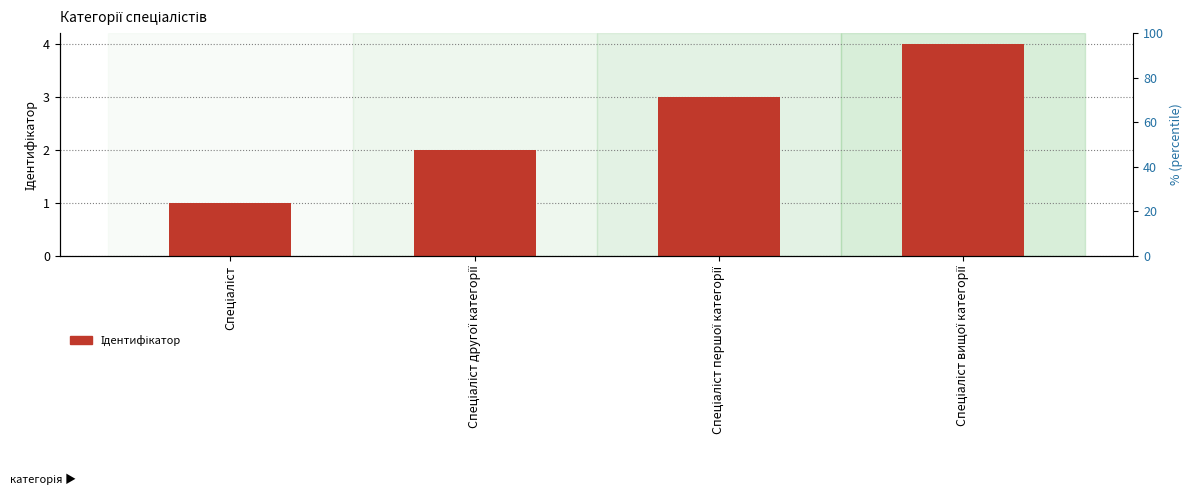

List the labels in order of value, largest first.

Спеціаліст вищої категорії, Спеціаліст першої категорії, Спеціаліст другої категорії, Спеціаліст